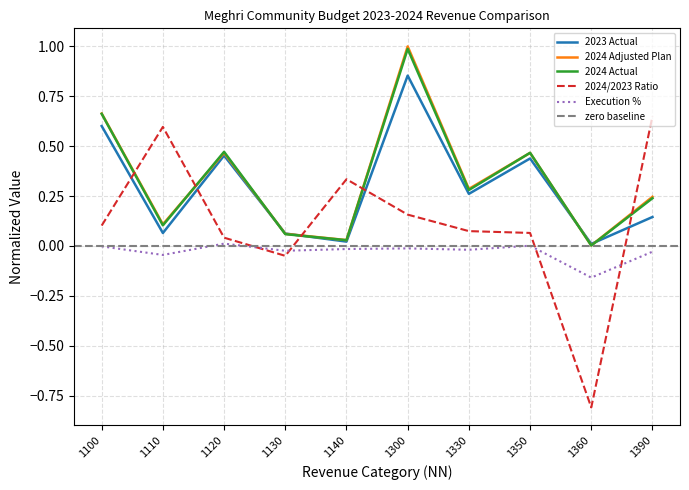

The 2024 Actual series shows 0.0 at 1360. True or false?

False